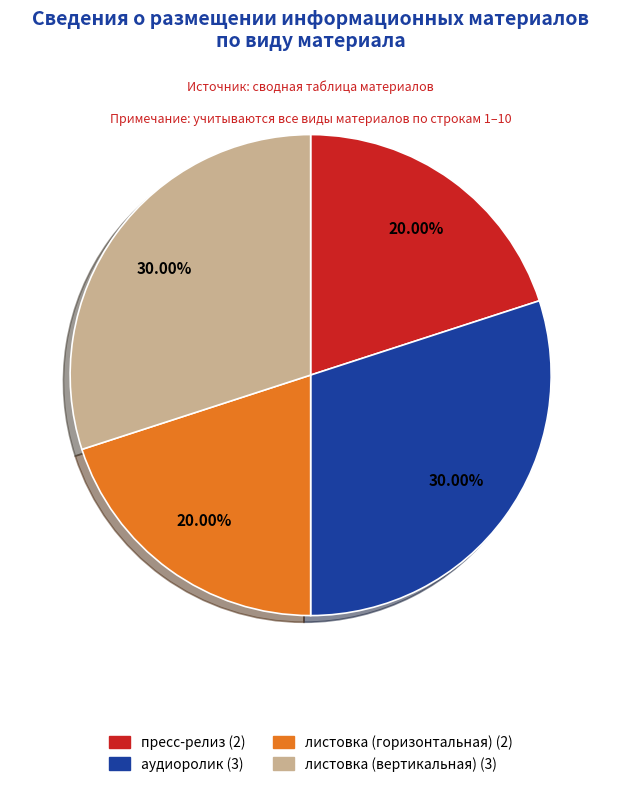

Does листовка (вертикальная) represent more than half of the total?

No